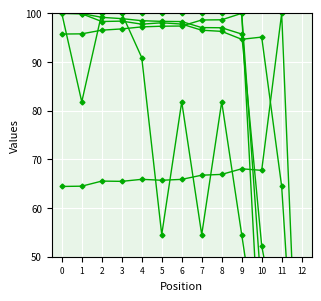

Where is the first local maximum for Best Lap?

6